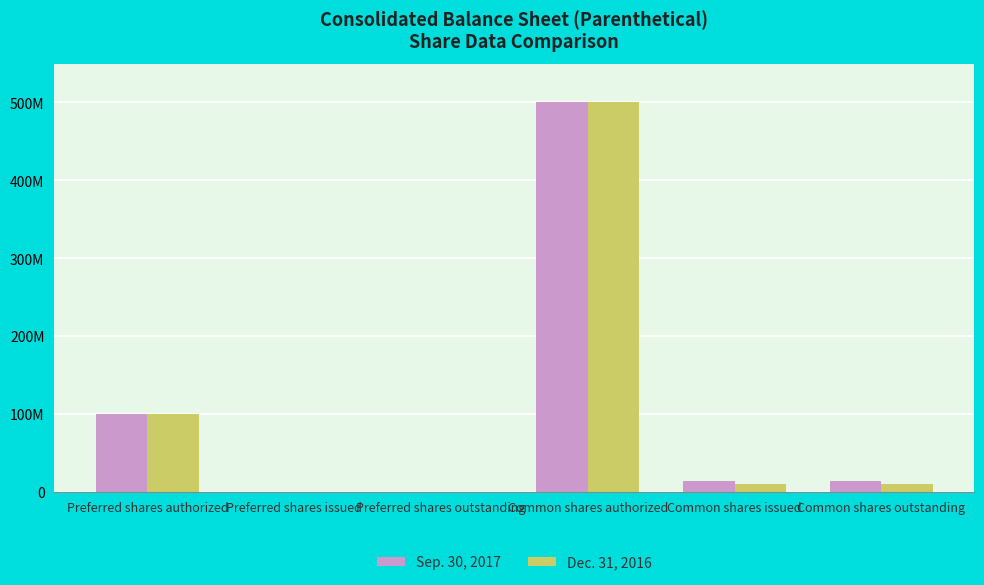

Is the value of Sep. 30, 2017 at Common shares issued greater than the value of Dec. 31, 2016 at Preferred shares authorized?

No